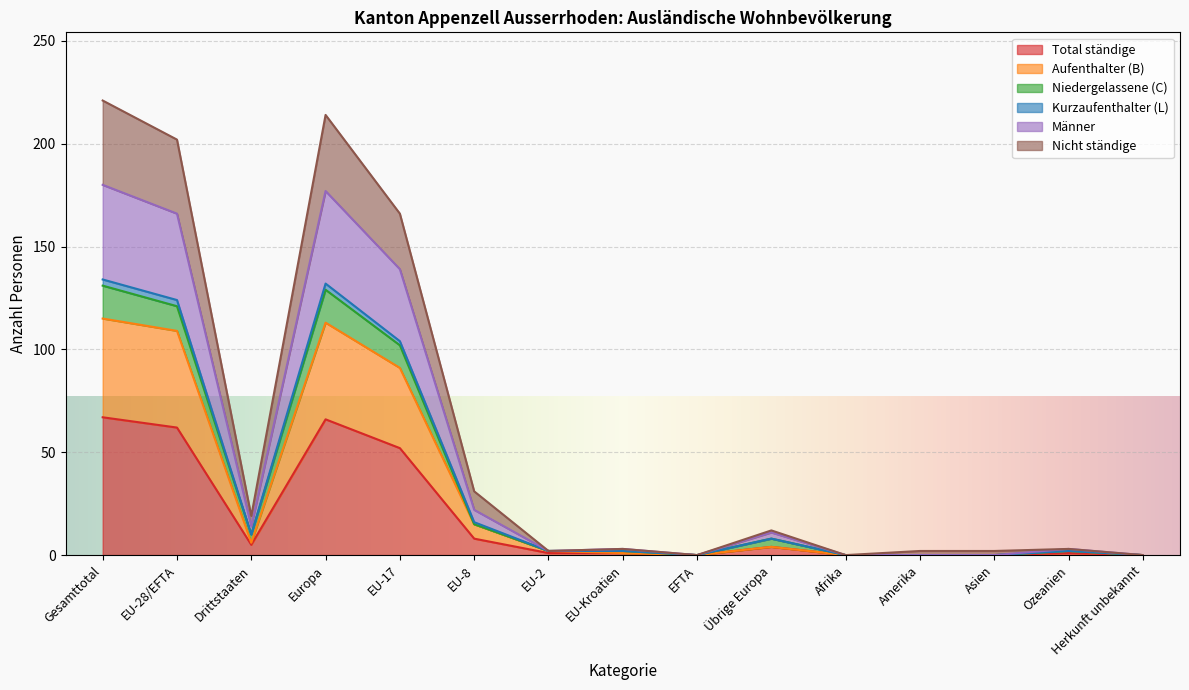

What is the maximum value for Total ständige?

67